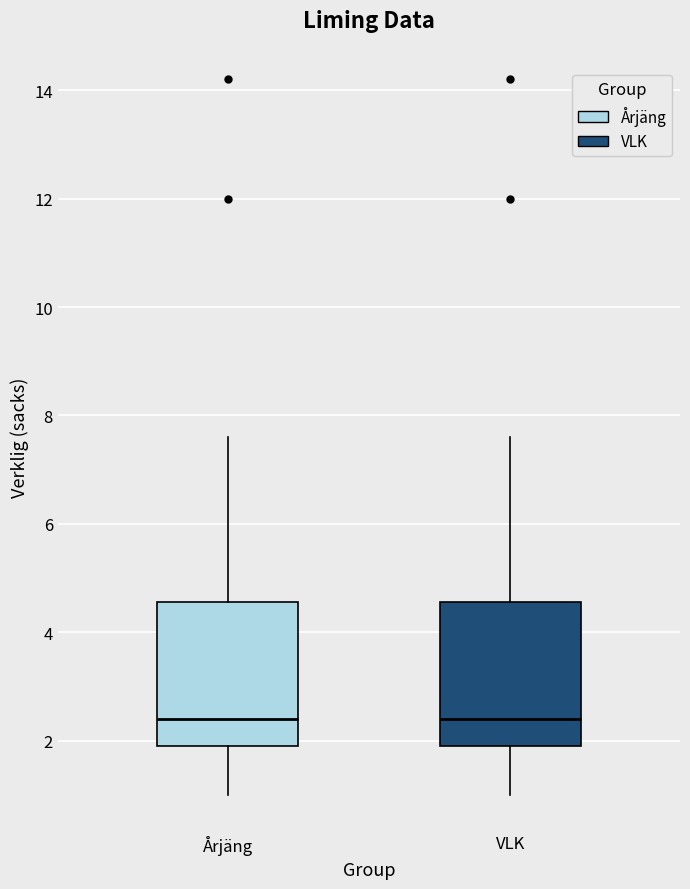

Where does the upper whisker of the box for VLK end on the y-axis? The values are not printed on the chart, so give them approximately, as read against the axis.

7.6